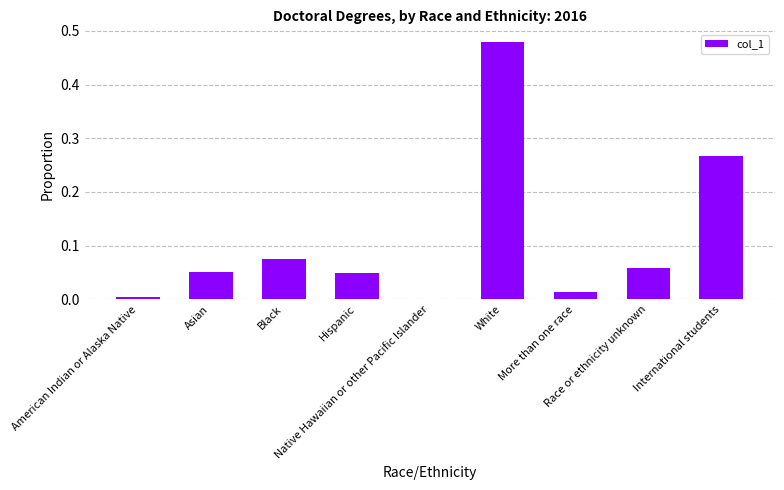

Rank the categories by value from highest to lowest.

White, International students, Black, Race or ethnicity unknown, Asian, Hispanic, More than one race, American Indian or Alaska Native, Native Hawaiian or other Pacific Islander